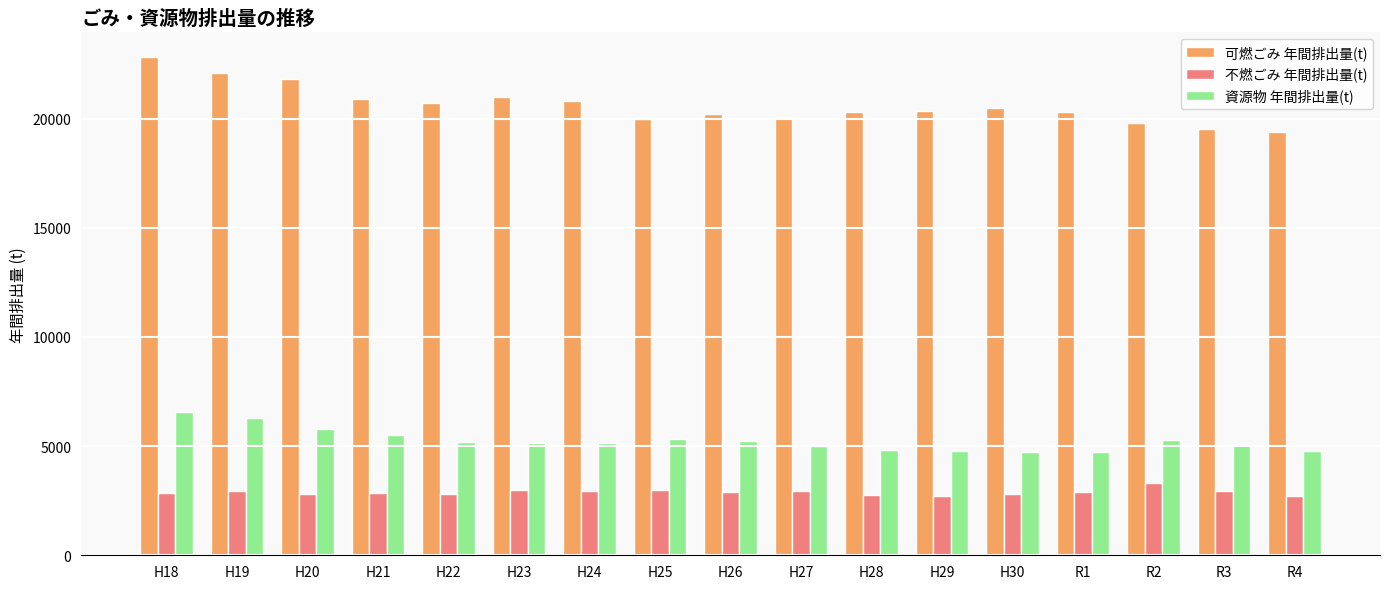

What is the sum of the 資源物 年間排出量(t) values at H21 and H28?

10343